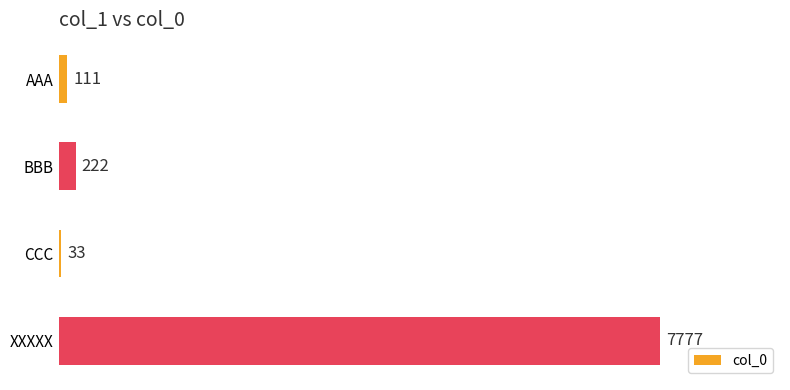

What is the difference between the maximum and second lowest values?

7666